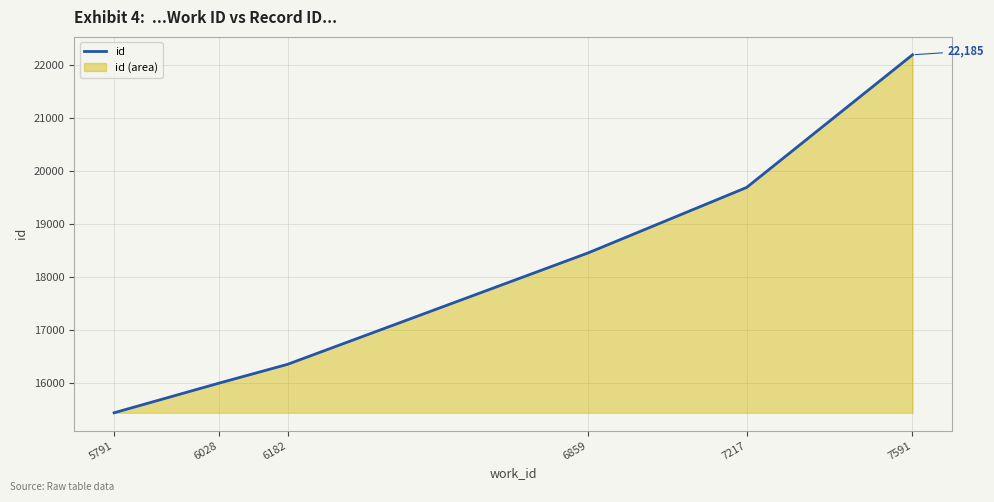

True or false: the data has more than 0 interior local peaks.

False